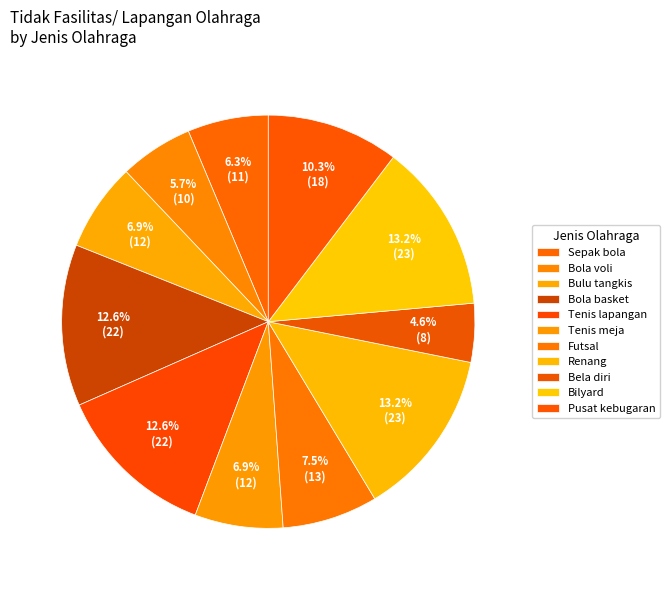

Rank the categories by value from highest to lowest.

Renang, Bilyard, Bola basket, Tenis lapangan, Pusat kebugaran, Futsal, Bulu tangkis, Tenis meja, Sepak bola, Bola voli, Bela diri